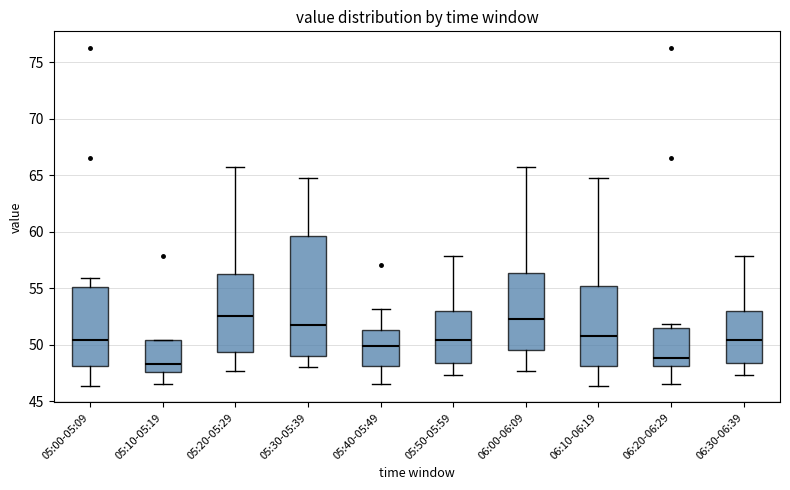

Where does the upper whisker of the box for 05:50-05:59 end on the y-axis? The values are not printed on the chart, so give them approximately, as read against the axis.

58.0